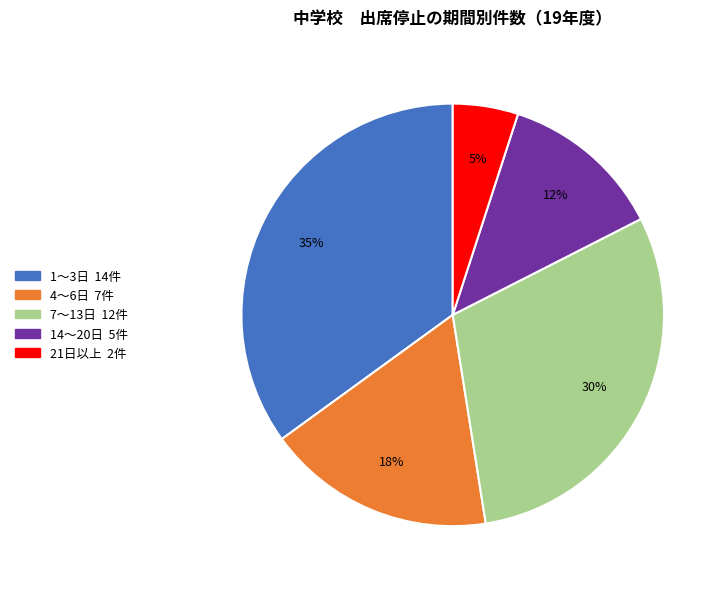

True or false: 4～6日 accounts for 6% of the total.

False